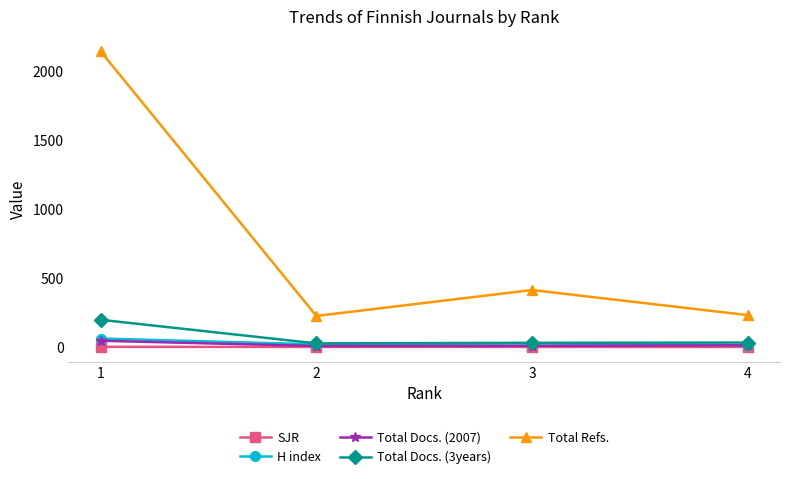

What is the difference between the second highest and second lowest values in the Total Docs. (2007) series?

4.0